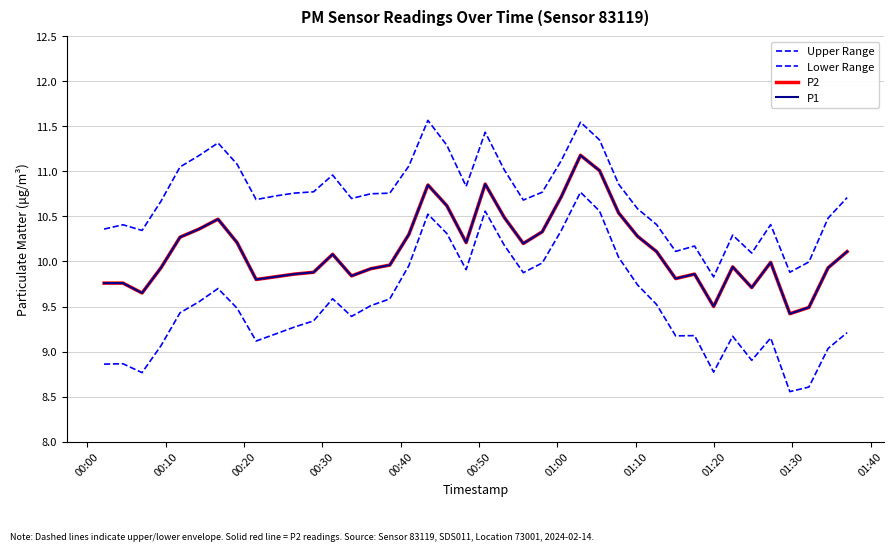

Does the chart display data point markers on the line(s)?

No